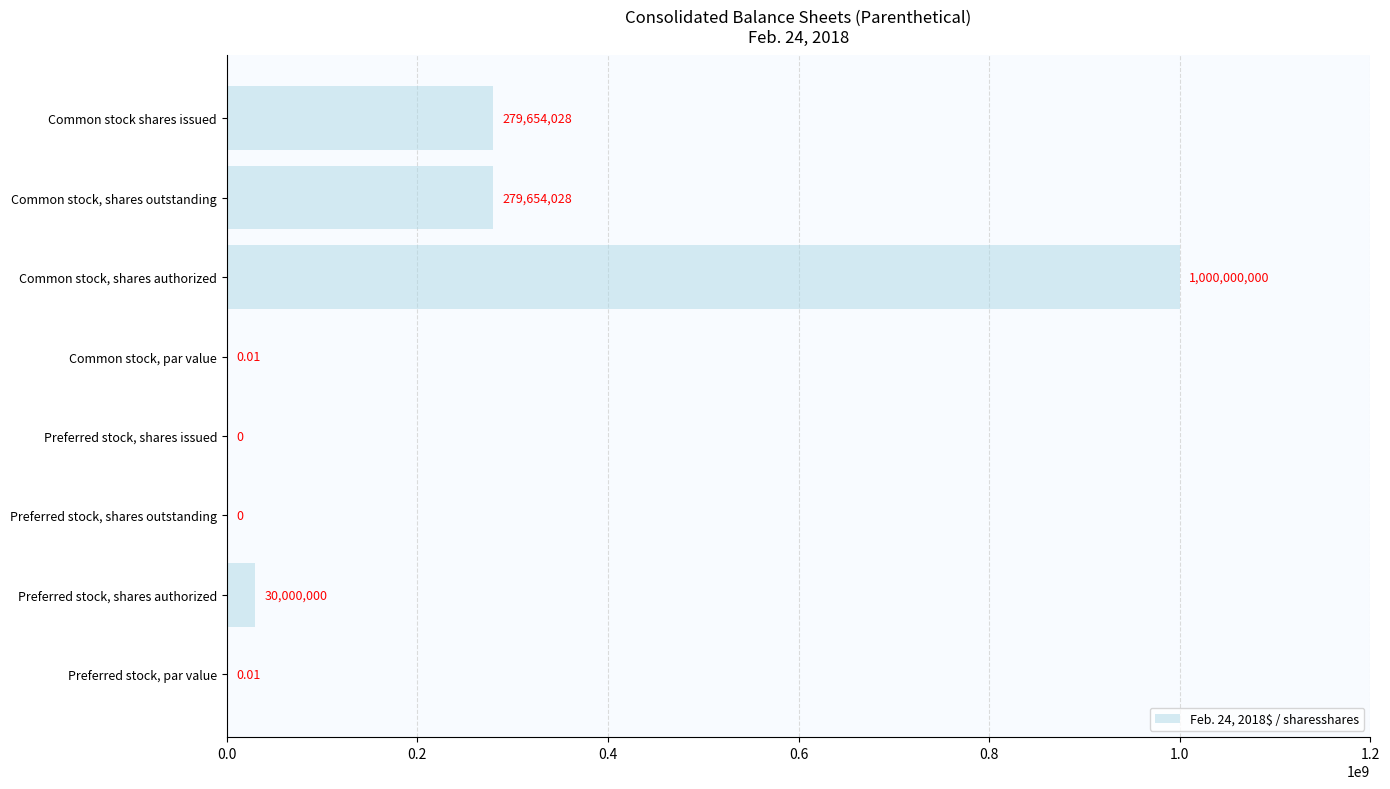

What is the change in value from Preferred stock, shares issued to Common stock, shares outstanding?

+279654028.0